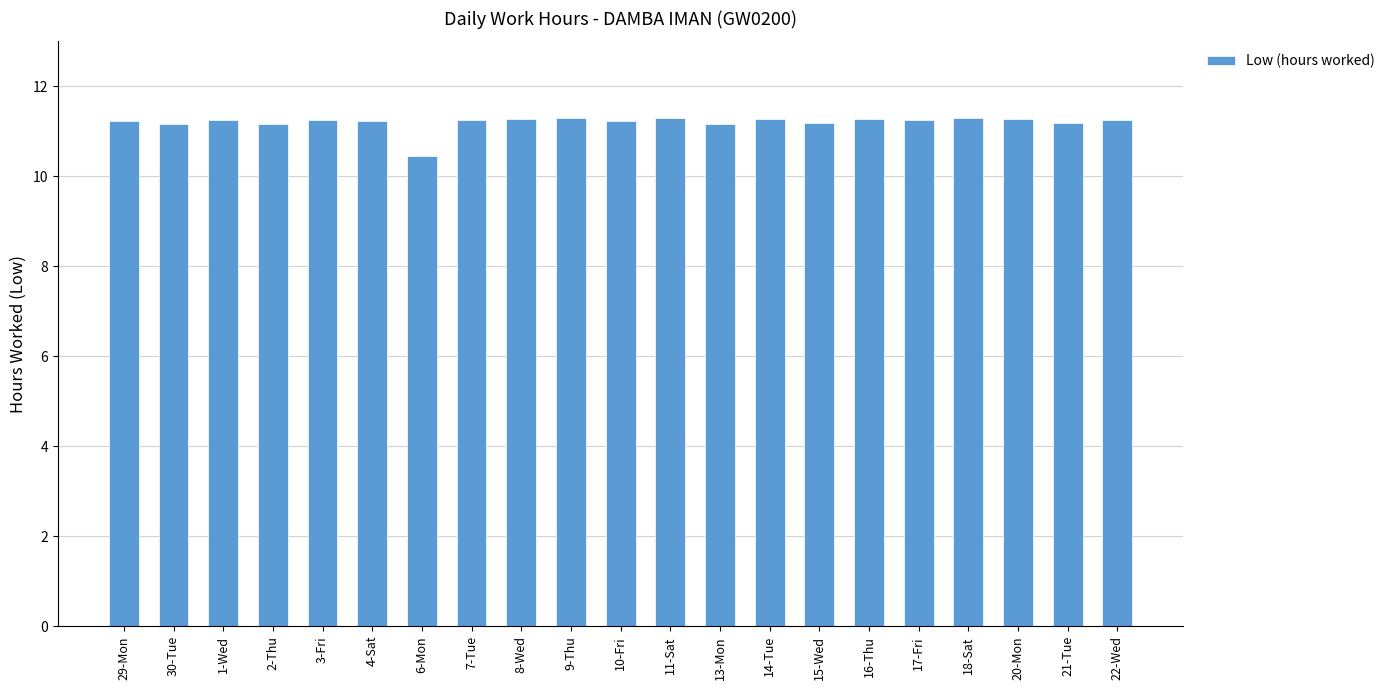

What is the value of the 6th bar from the left?

11.2